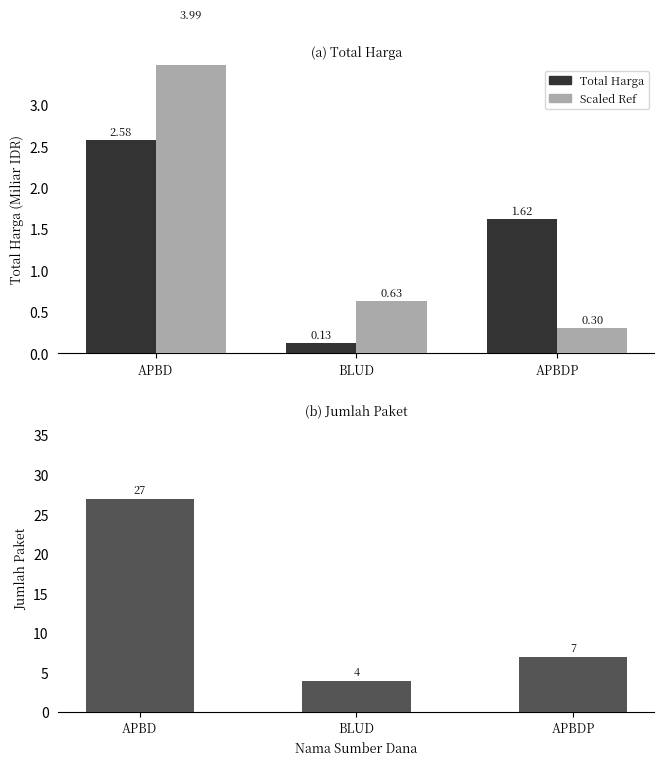

How many bars are there in total?

9